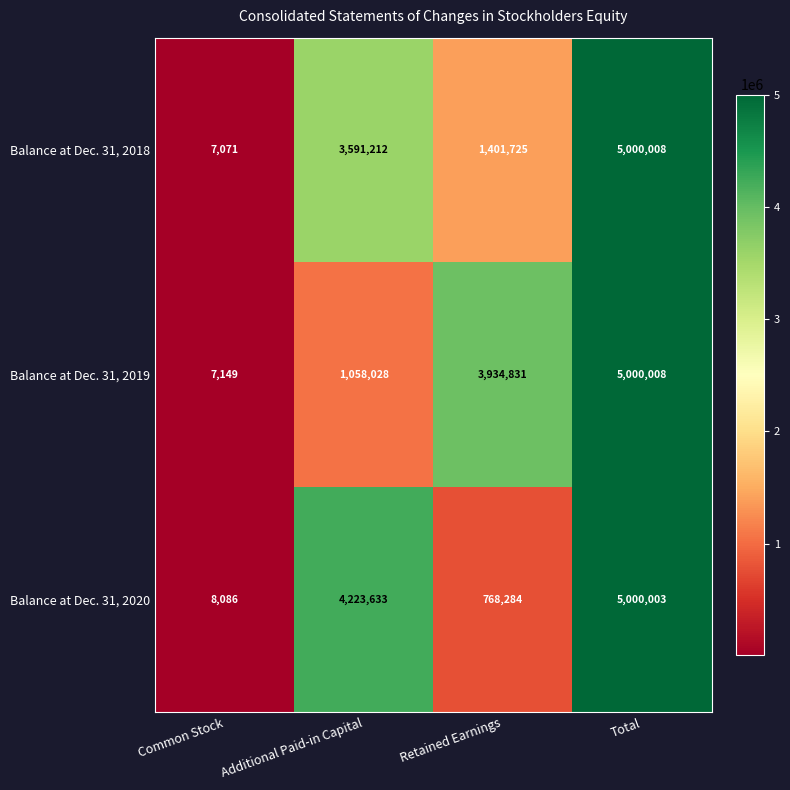

At Additional Paid-in Capital, list the series in order from smallest to largest.

Balance at Dec. 31, 2019, Balance at Dec. 31, 2018, Balance at Dec. 31, 2020